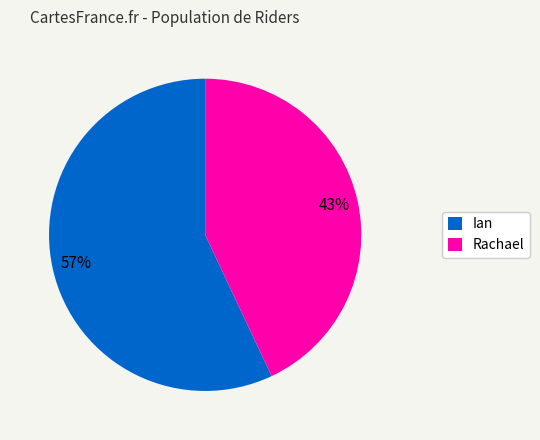

Which category has the smallest portion of the pie?

Rachael